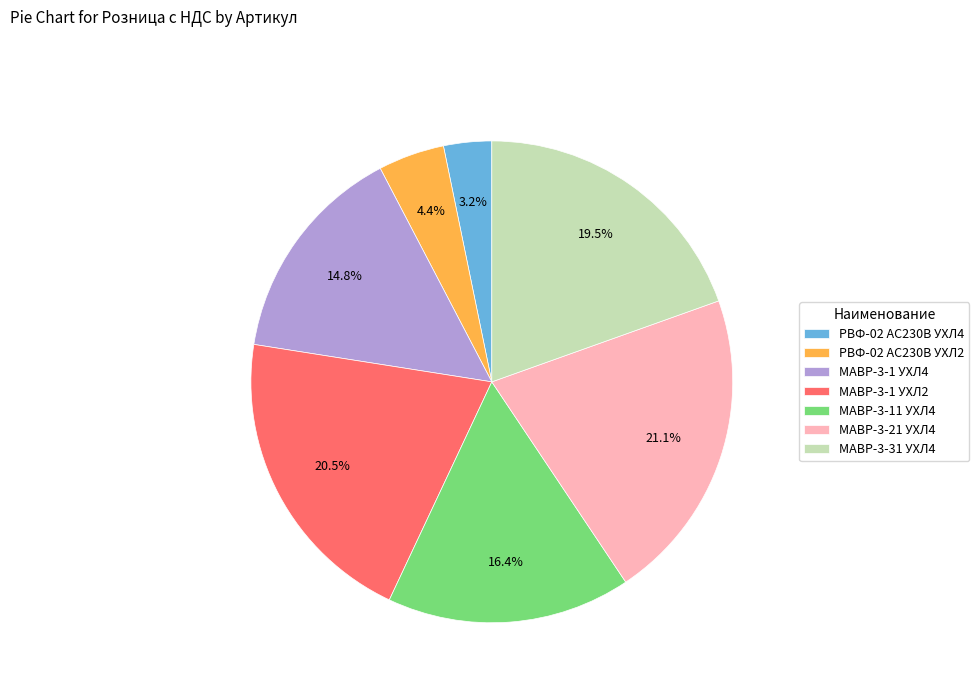

Is МАВР-3-11 УХЛ4 the majority of the pie?

No